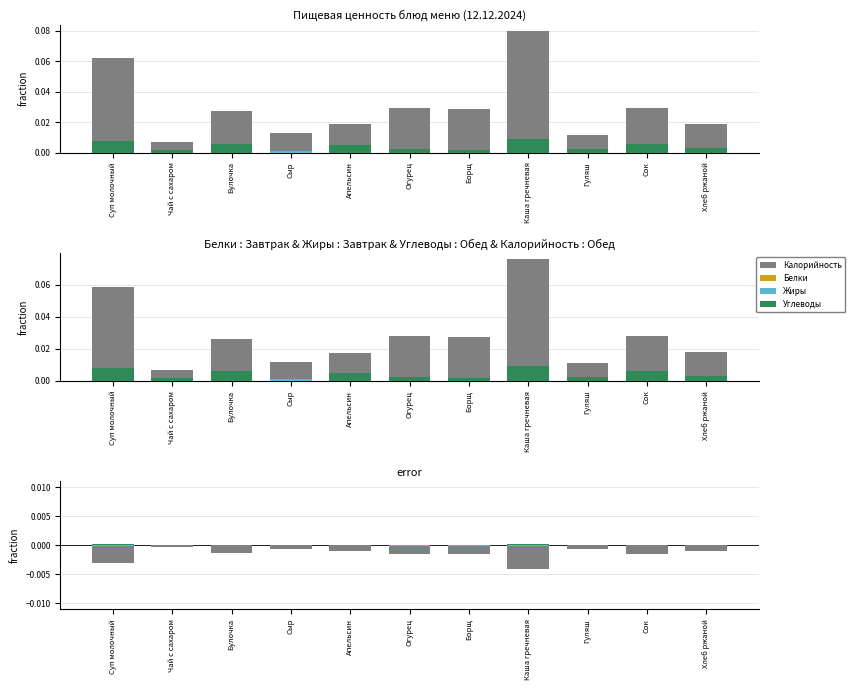

How many groups of bars are there?

11